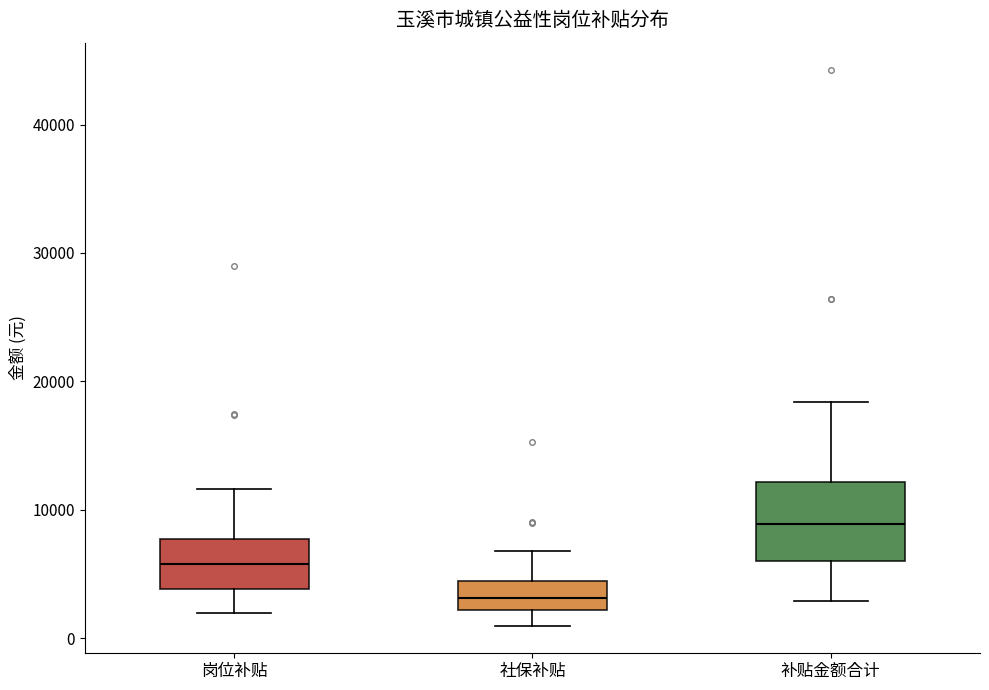

Where does the lower whisker of the box for 岗位补贴 end on the y-axis? The values are not printed on the chart, so give them approximately, as read against the axis.

2000